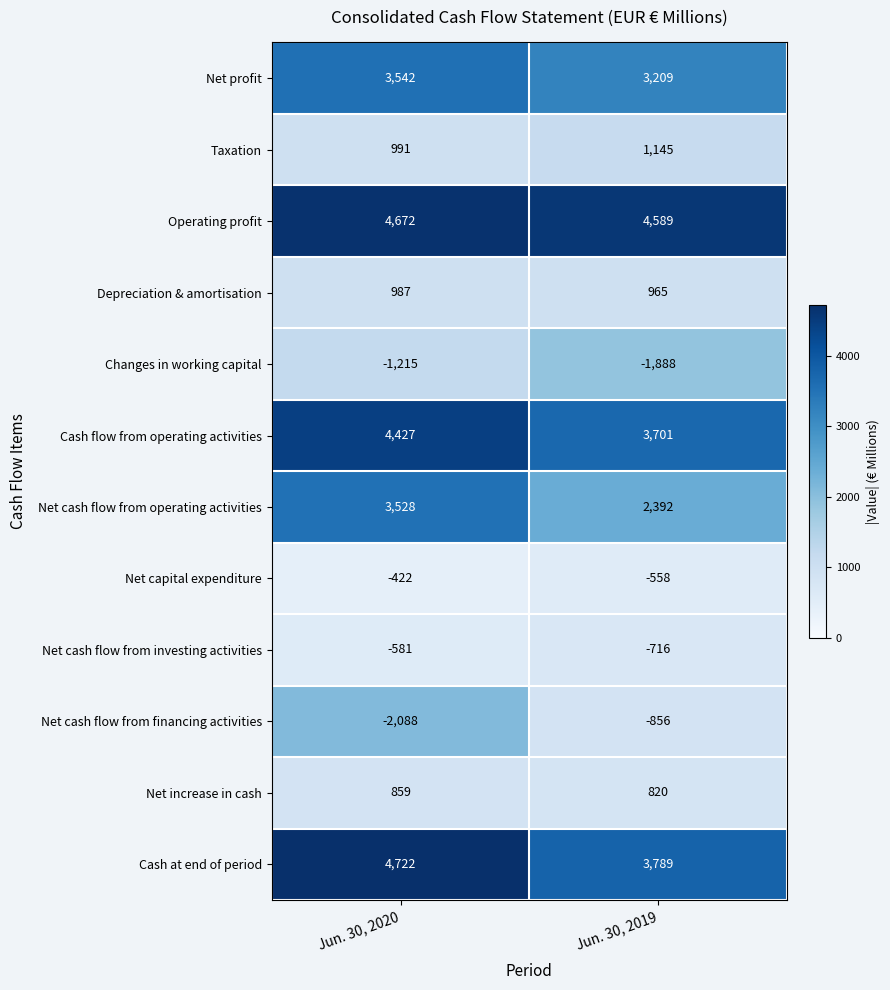

What is the sum of the Net cash flow from financing activities values at Jun. 30, 2019 and Jun. 30, 2020?

-2944